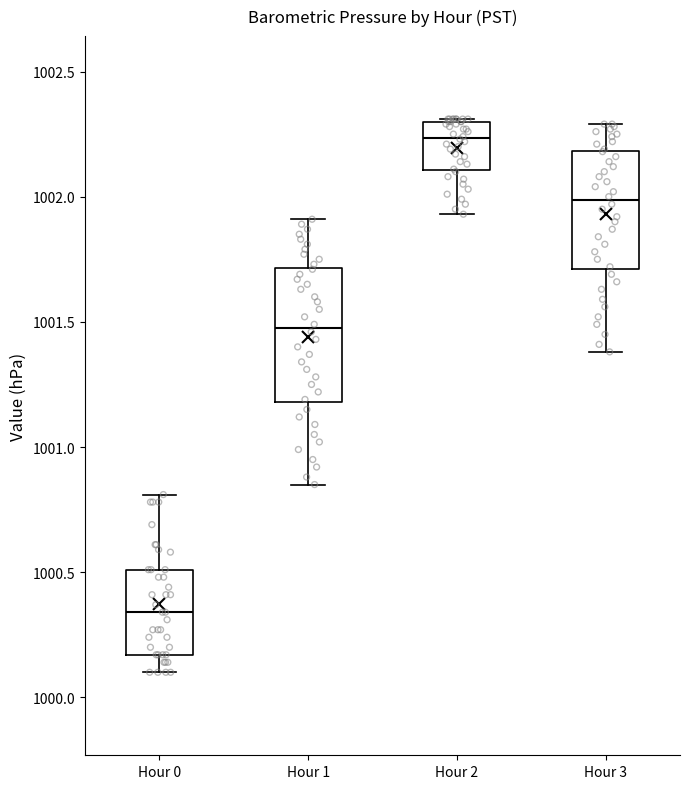

Reading left to right, read every box against the y-axis: the position of its median line, the range the box covers, and the ends of its whiskers. The values are not printed on the chart, so give them approximately, as read against the axis.

Hour 0: median 1000.35, box 1000.15 to 1000.50, whiskers 1000.10 to 1000.80
Hour 1: median 1001.50, box 1001.20 to 1001.70, whiskers 1000.85 to 1001.90
Hour 2: median 1002.25, box 1002.10 to 1002.30, whiskers 1001.95 to 1002.30
Hour 3: median 1002.00, box 1001.70 to 1002.20, whiskers 1001.40 to 1002.30